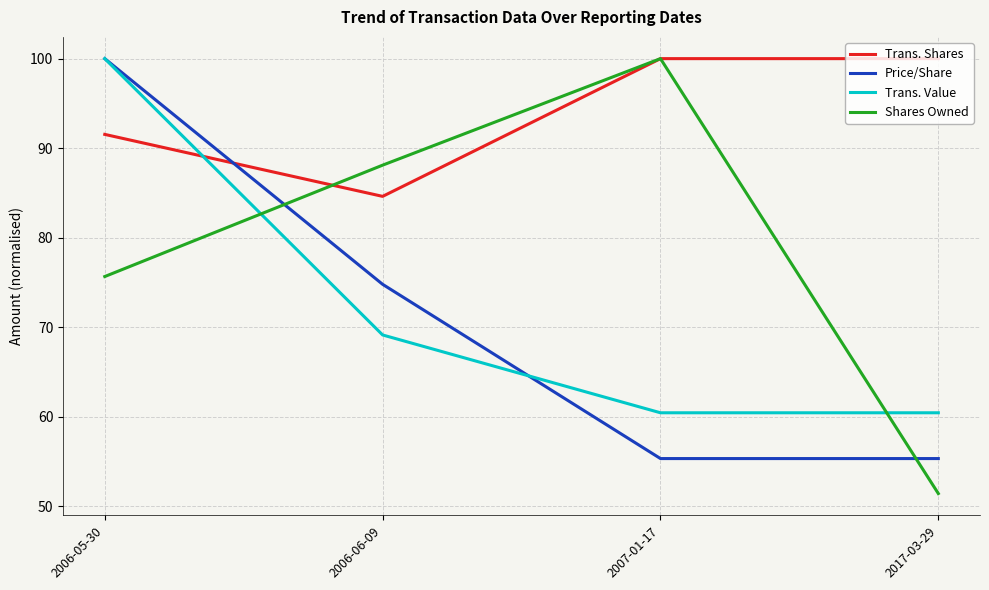

At 2006-06-09, list the series in order from smallest to largest.

Trans. Value, Price/Share, Trans. Shares, Shares Owned